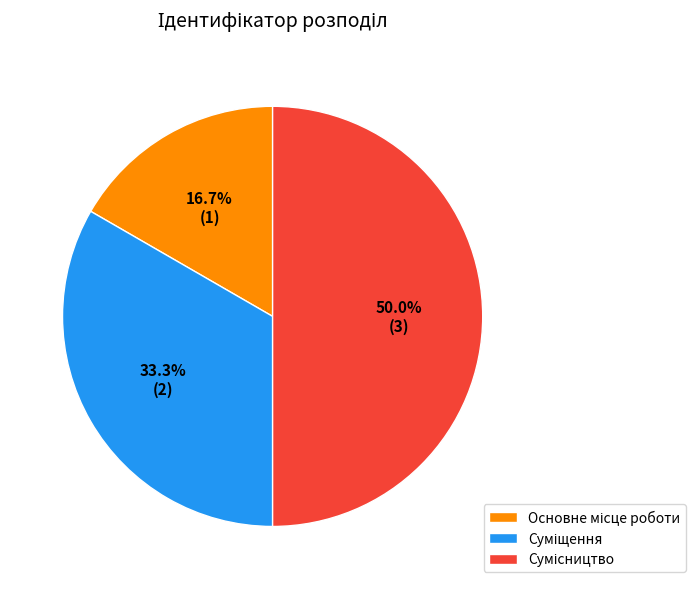

Is it true that Сумісництво is 41% of the pie?

False